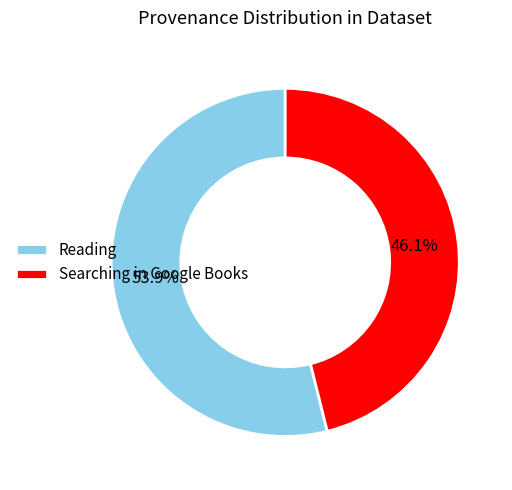

What is the majority slice?

Reading